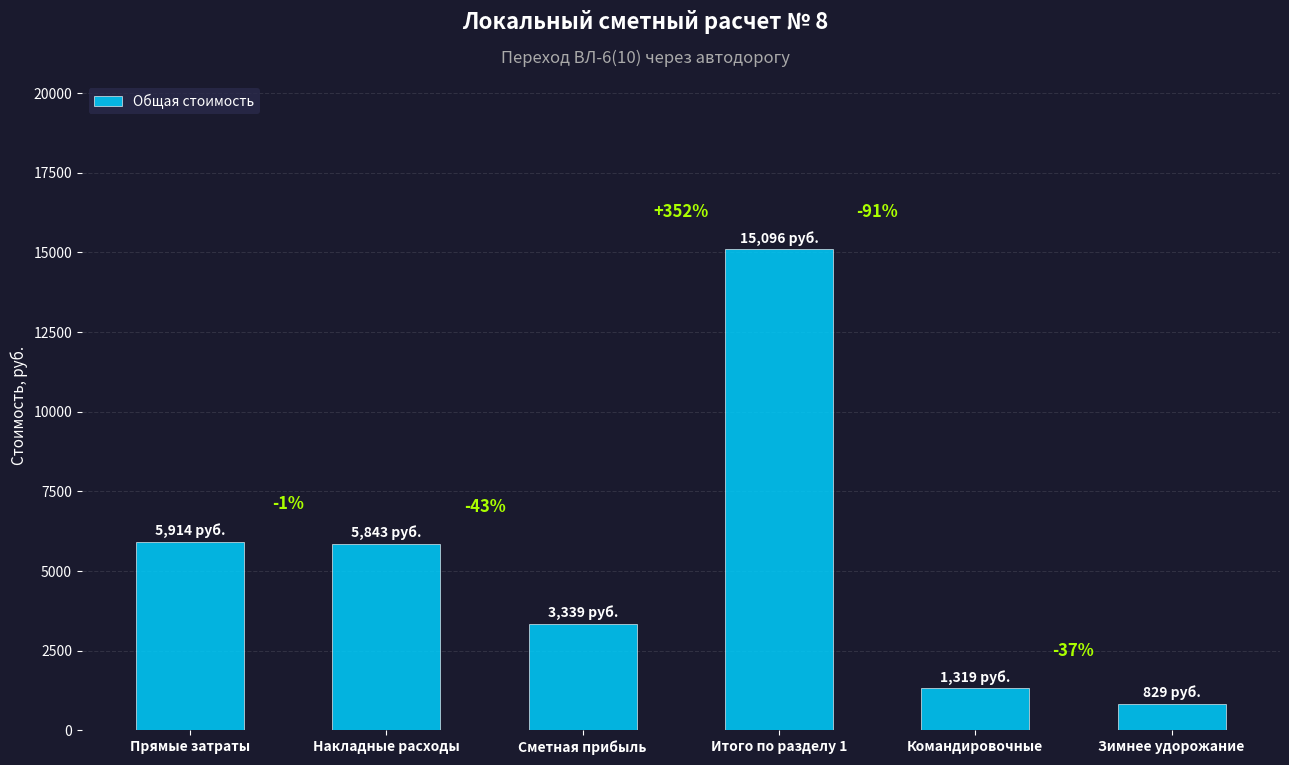

How many bars are there in total?

6